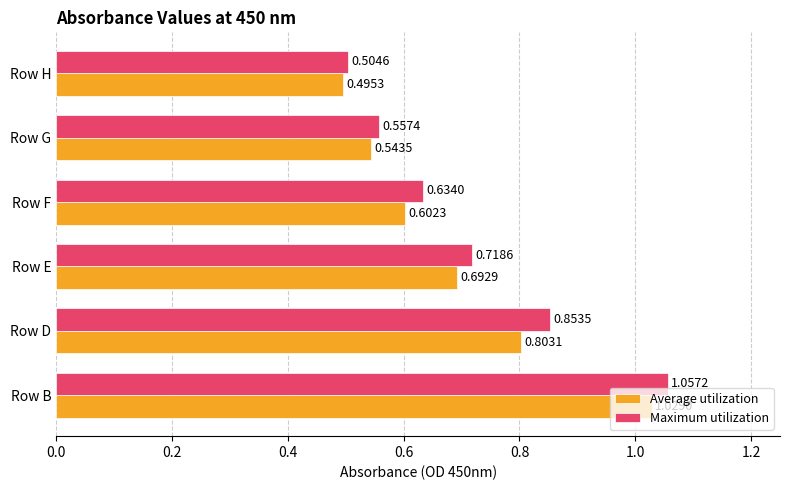

Which series has the largest total across all categories?

Maximum utilization